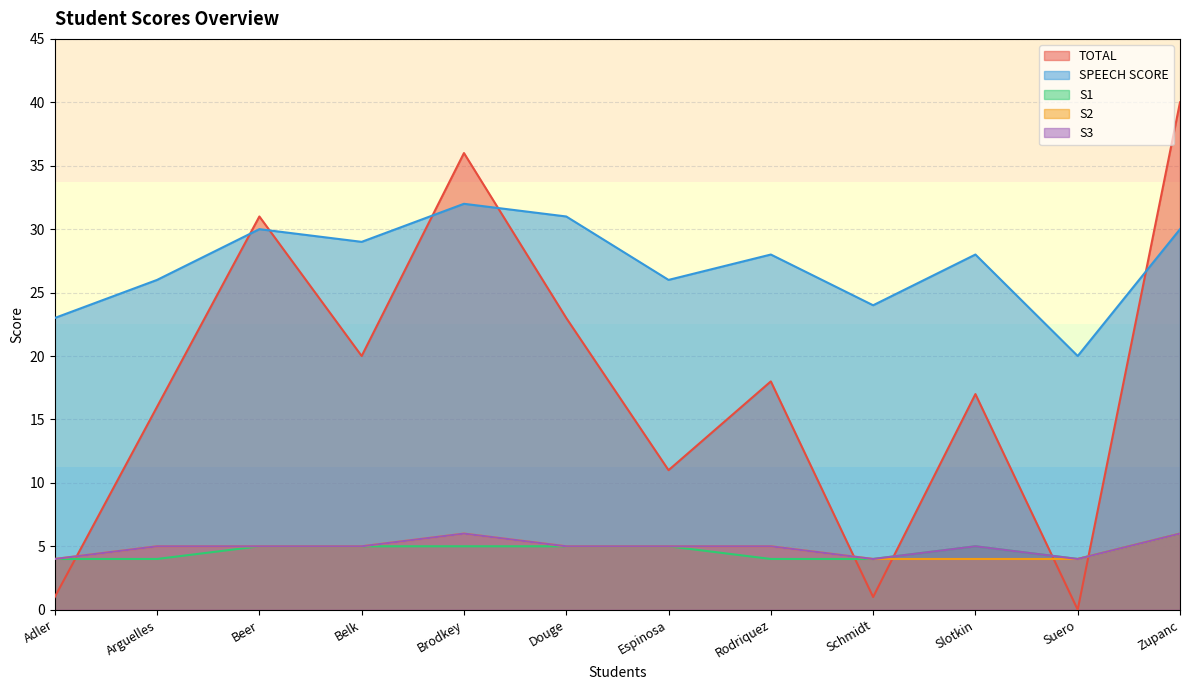

Is it true that TOTAL equals 6 at Belk?

False